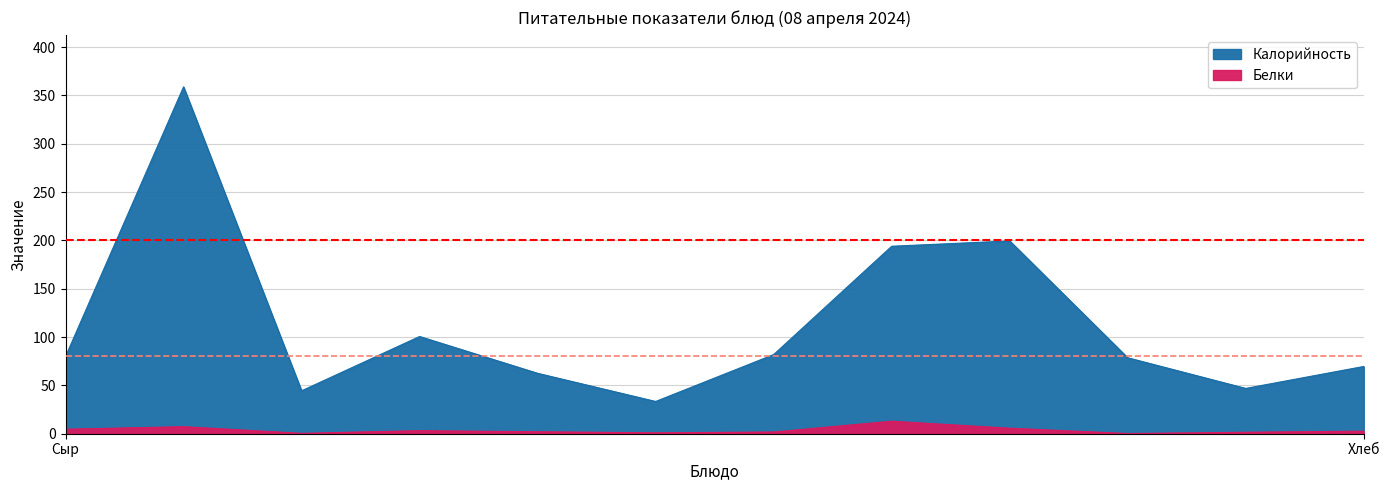

True or false: Калорийность and Белки intersect in this chart.

False